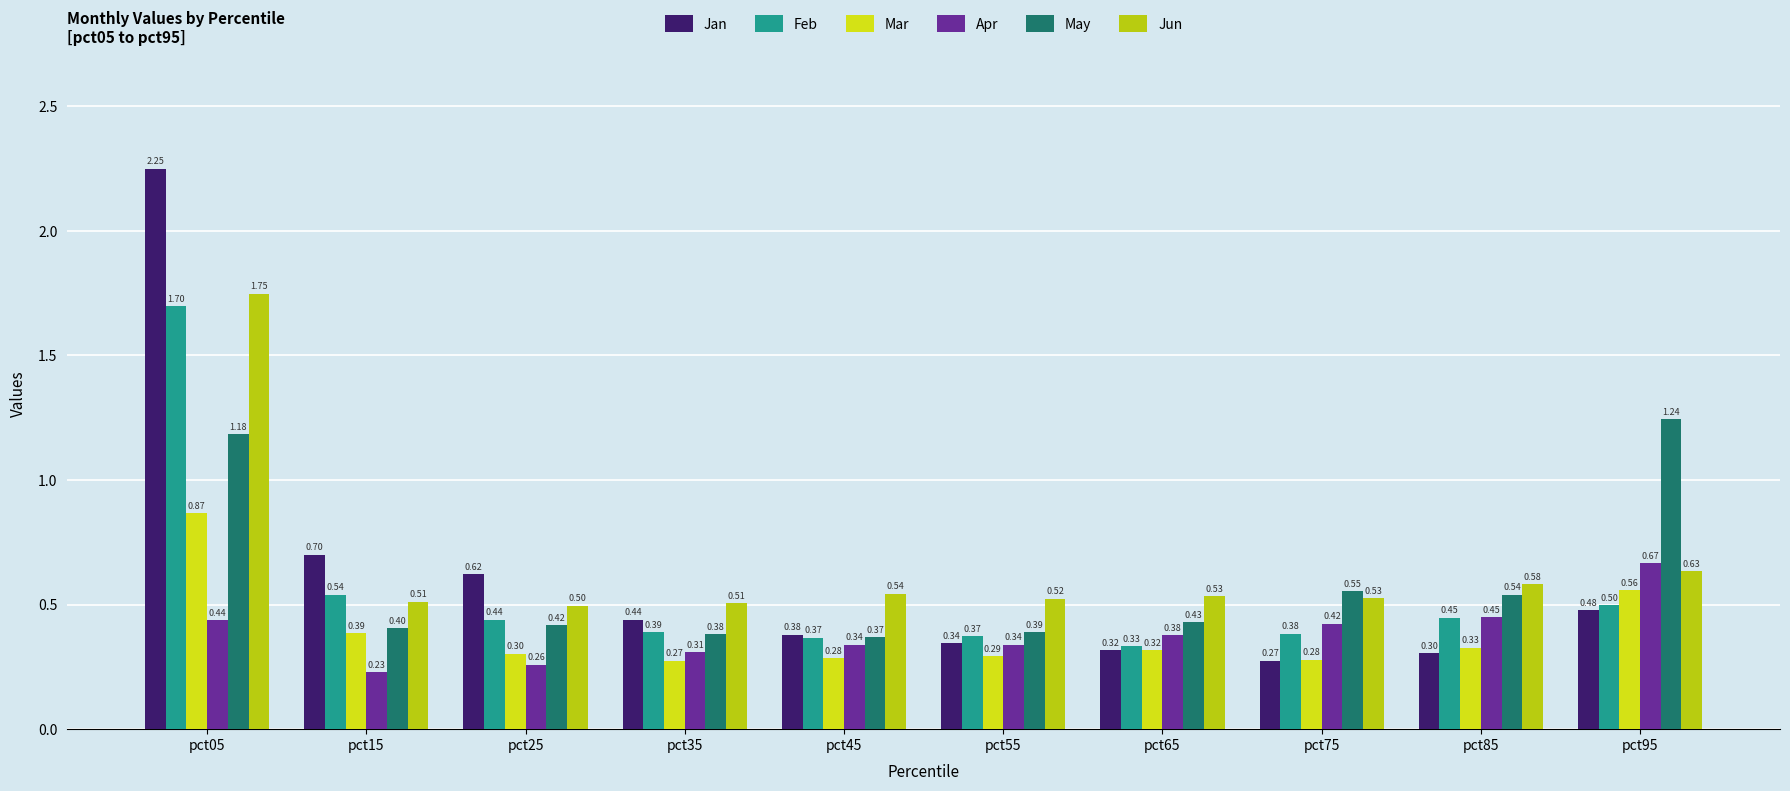

Reading left to right, list all the values displayed in this chart.

Jan: pct05=2.2	pct15=0.7	pct25=0.6	pct35=0.4	pct45=0.4	pct55=0.3	pct65=0.3	pct75=0.3	pct85=0.3	pct95=0.5
Feb: pct05=1.7	pct15=0.5	pct25=0.4	pct35=0.4	pct45=0.4	pct55=0.4	pct65=0.3	pct75=0.4	pct85=0.4	pct95=0.5
Mar: pct05=0.9	pct15=0.4	pct25=0.3	pct35=0.3	pct45=0.3	pct55=0.3	pct65=0.3	pct75=0.3	pct85=0.3	pct95=0.6
Apr: pct05=0.4	pct15=0.2	pct25=0.3	pct35=0.3	pct45=0.3	pct55=0.3	pct65=0.4	pct75=0.4	pct85=0.4	pct95=0.7
May: pct05=1.2	pct15=0.4	pct25=0.4	pct35=0.4	pct45=0.4	pct55=0.4	pct65=0.4	pct75=0.6	pct85=0.5	pct95=1.2
Jun: pct05=1.7	pct15=0.5	pct25=0.5	pct35=0.5	pct45=0.5	pct55=0.5	pct65=0.5	pct75=0.5	pct85=0.6	pct95=0.6